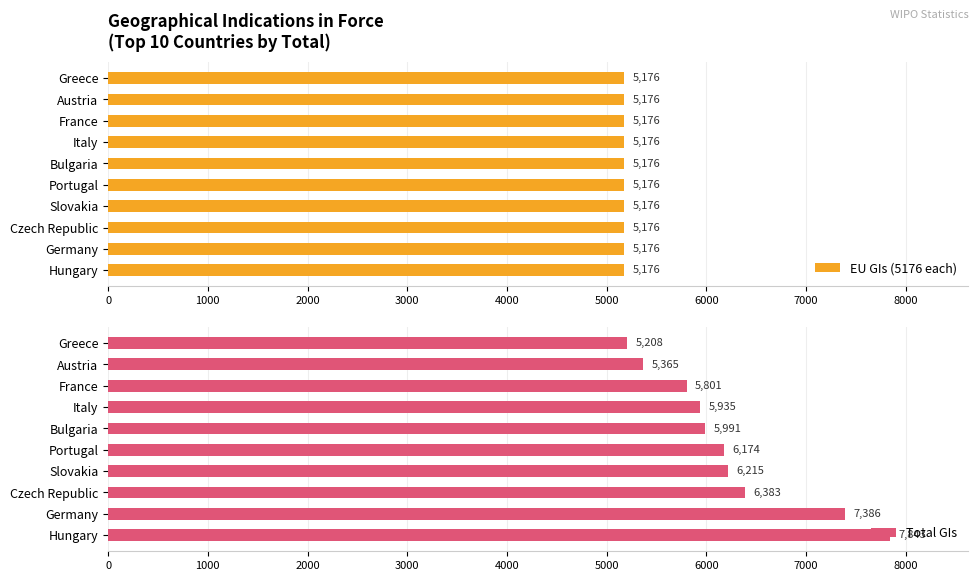

Rank the series by their maximum value, from highest to lowest.

Total GIs, EU GIs (5176 each)